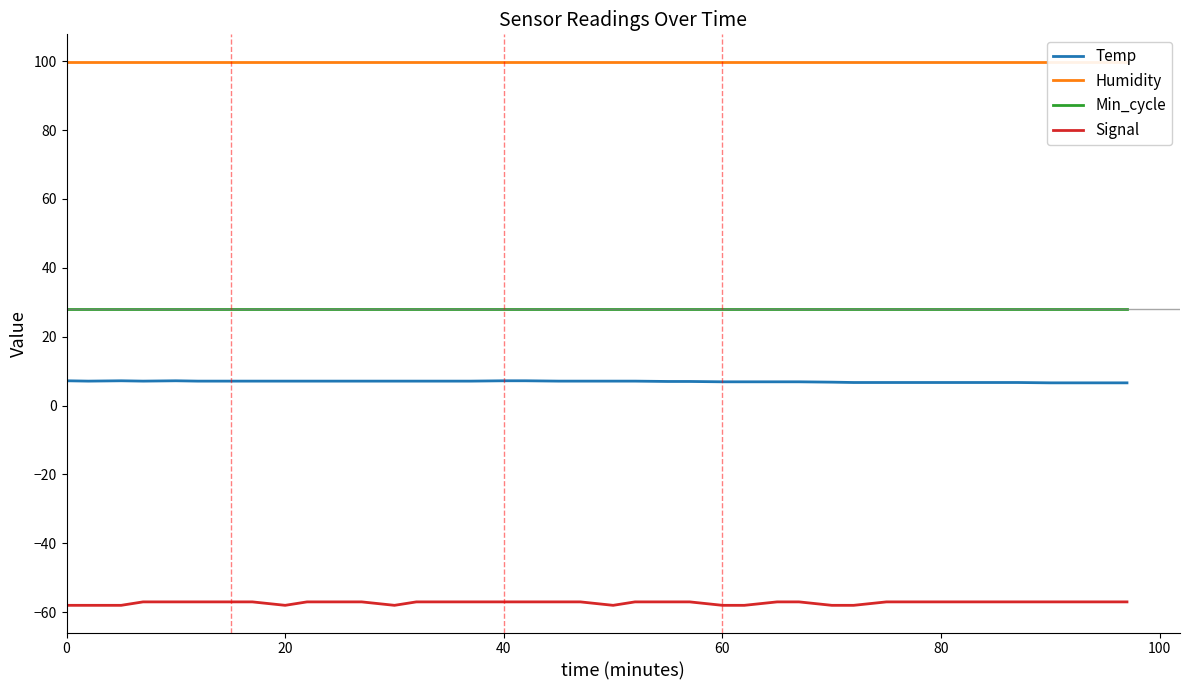

True or false: Signal and Min_cycle intersect in this chart.

False